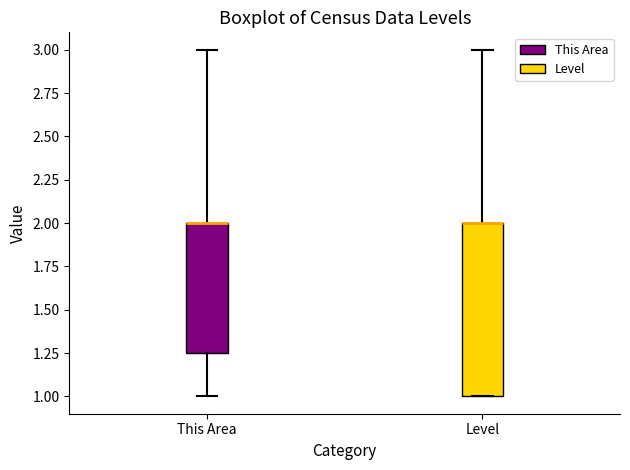

Where is the upper edge of the box for Level on the y-axis? The values are not printed on the chart, so give them approximately, as read against the axis.

2.00